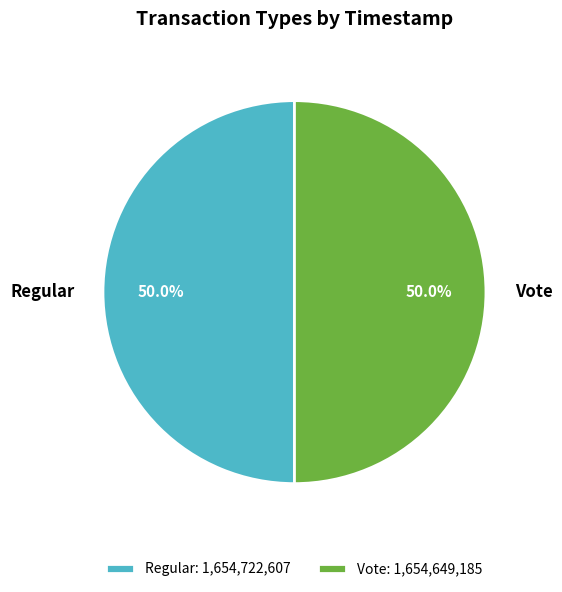

Combined, what portion of the pie is Vote and Regular?

100.0%